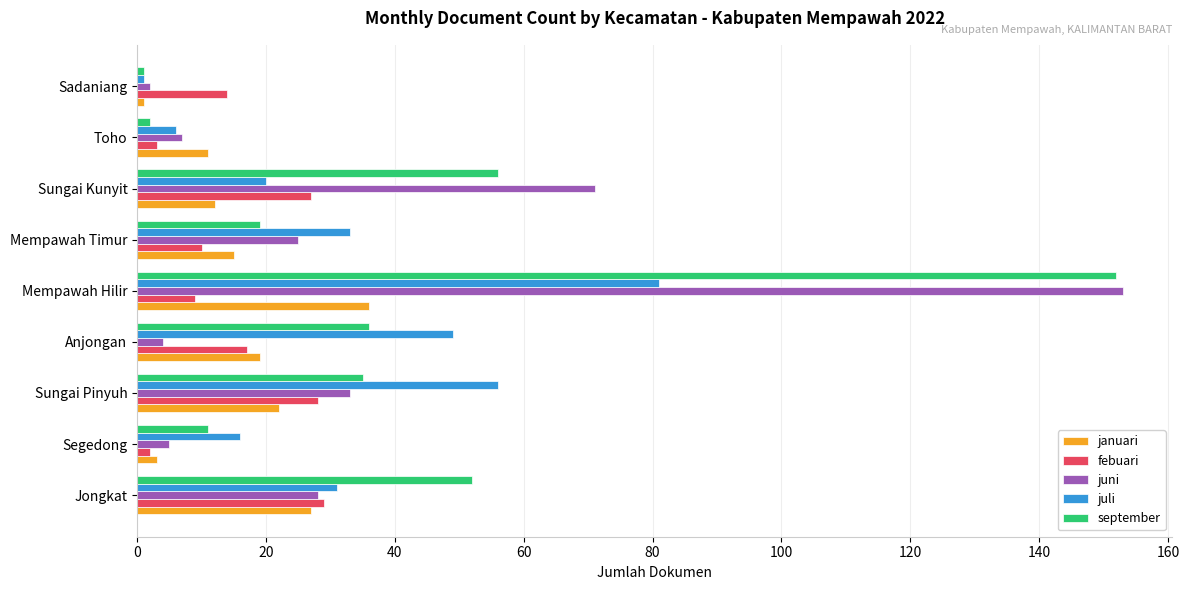

True or false: september has a value of 52 at Jongkat.

True